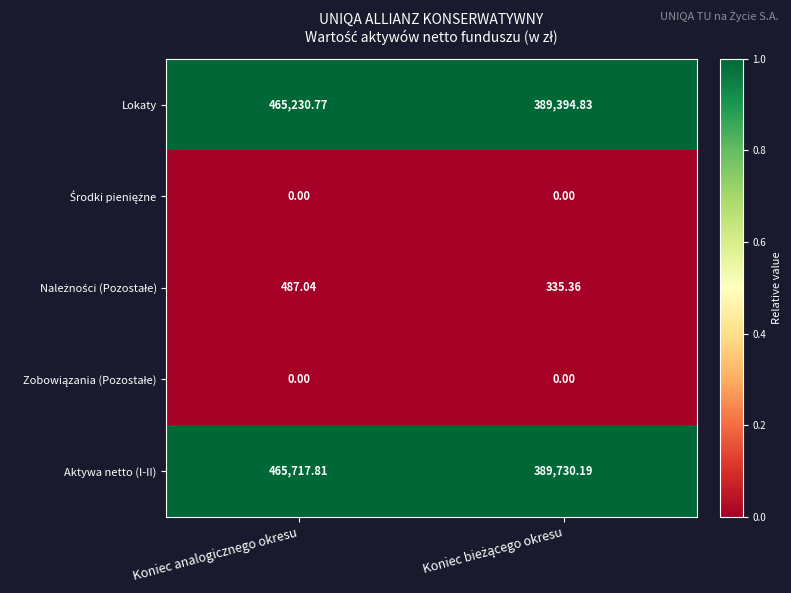

Which label corresponds to the largest value in the chart?

Koniec analogicznego okresu